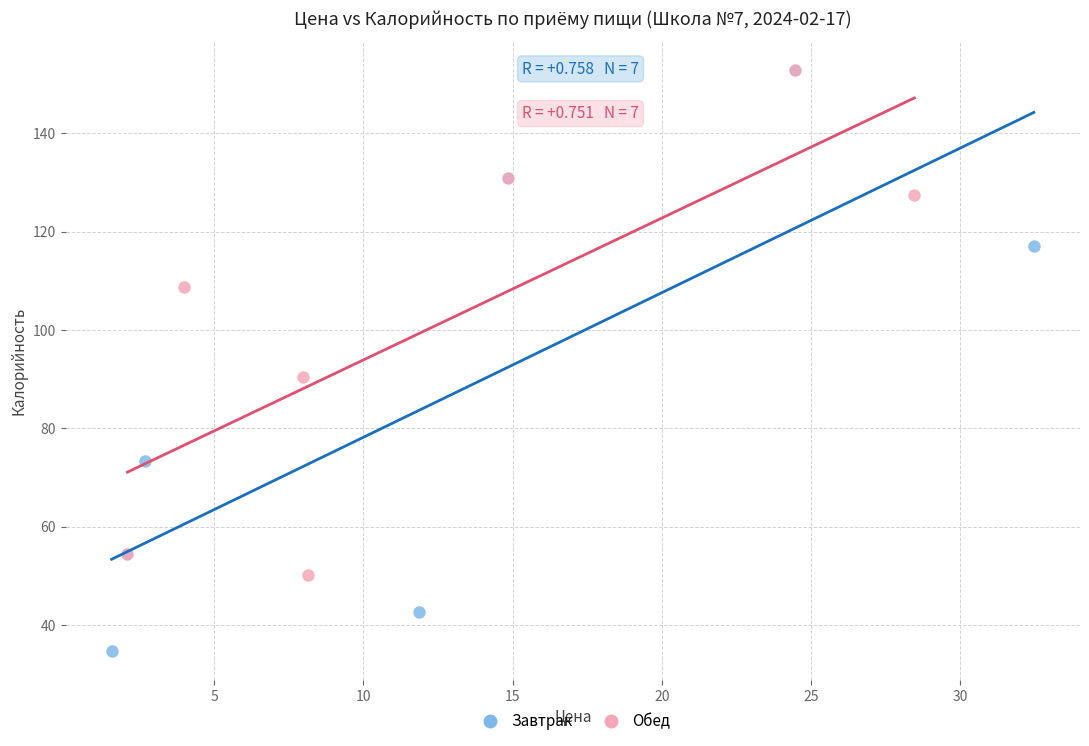

What are all the series names shown in the legend?

Завтрак, Обед